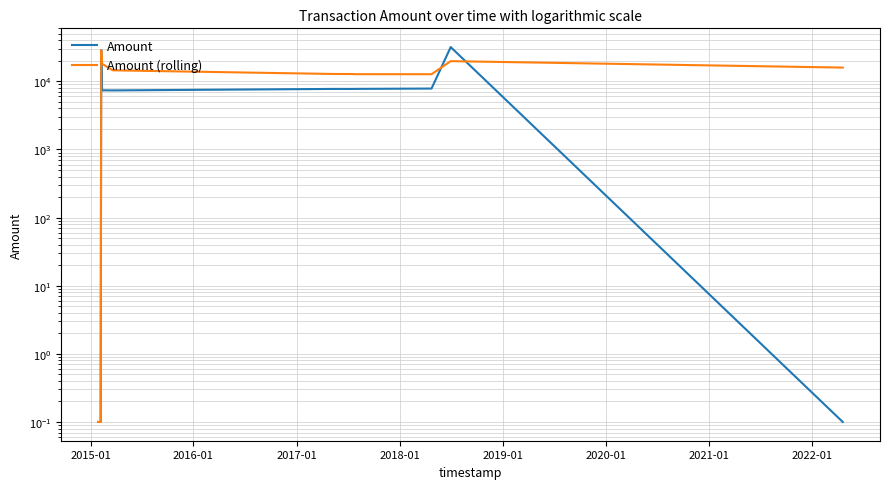

True or false: Amount (rolling) has more than 1 points higher than both neighbors.

True